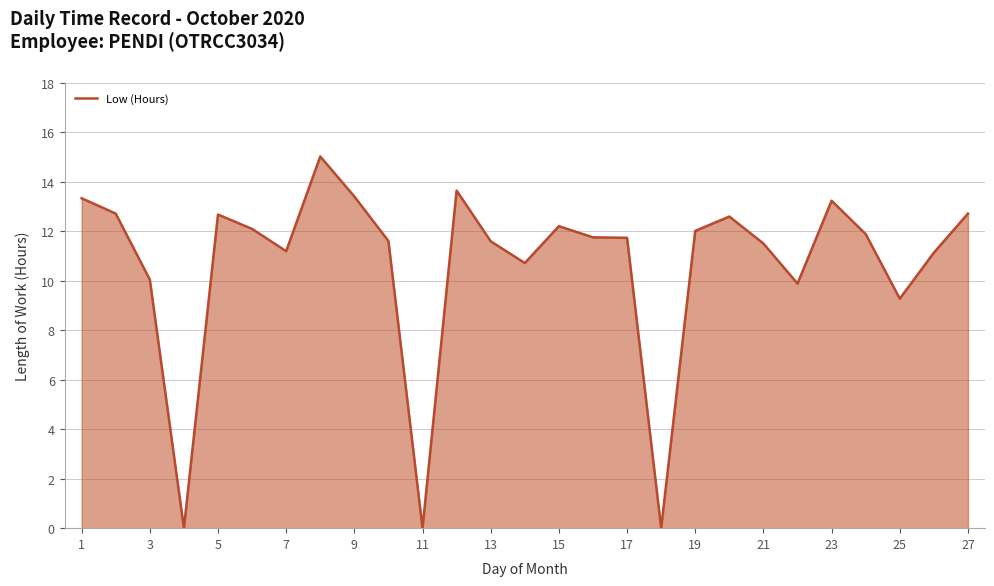

Does the chart display data point markers on the line(s)?

No